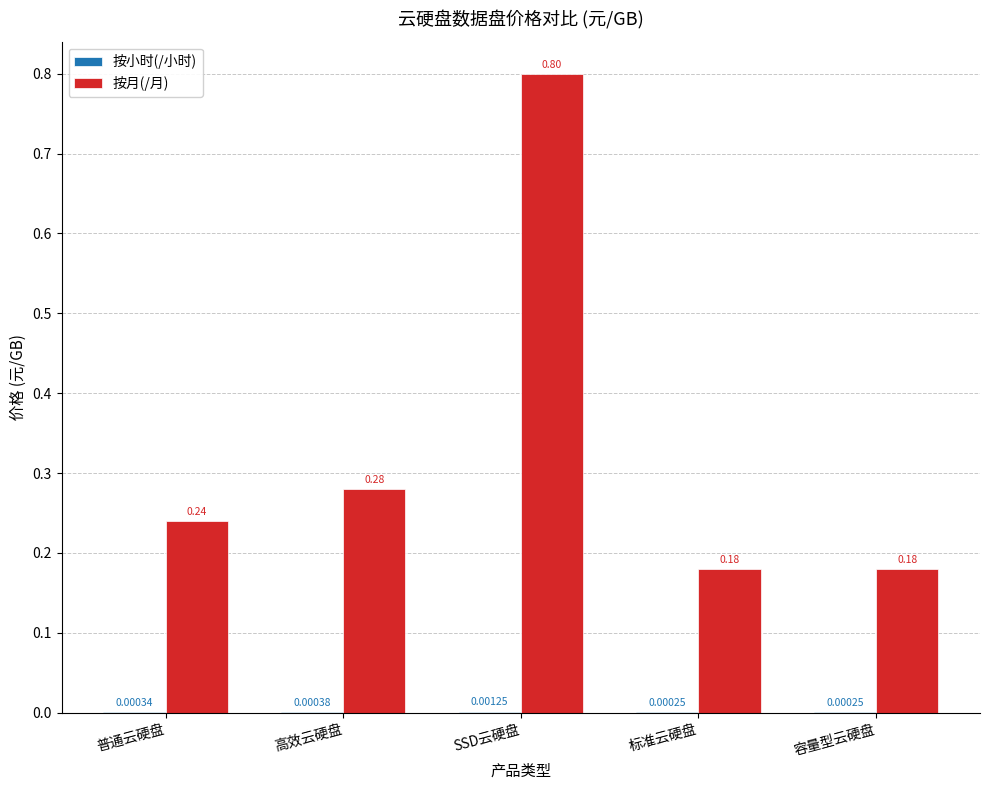

Count the 按月(/月) values in the range 0 to 1.

5